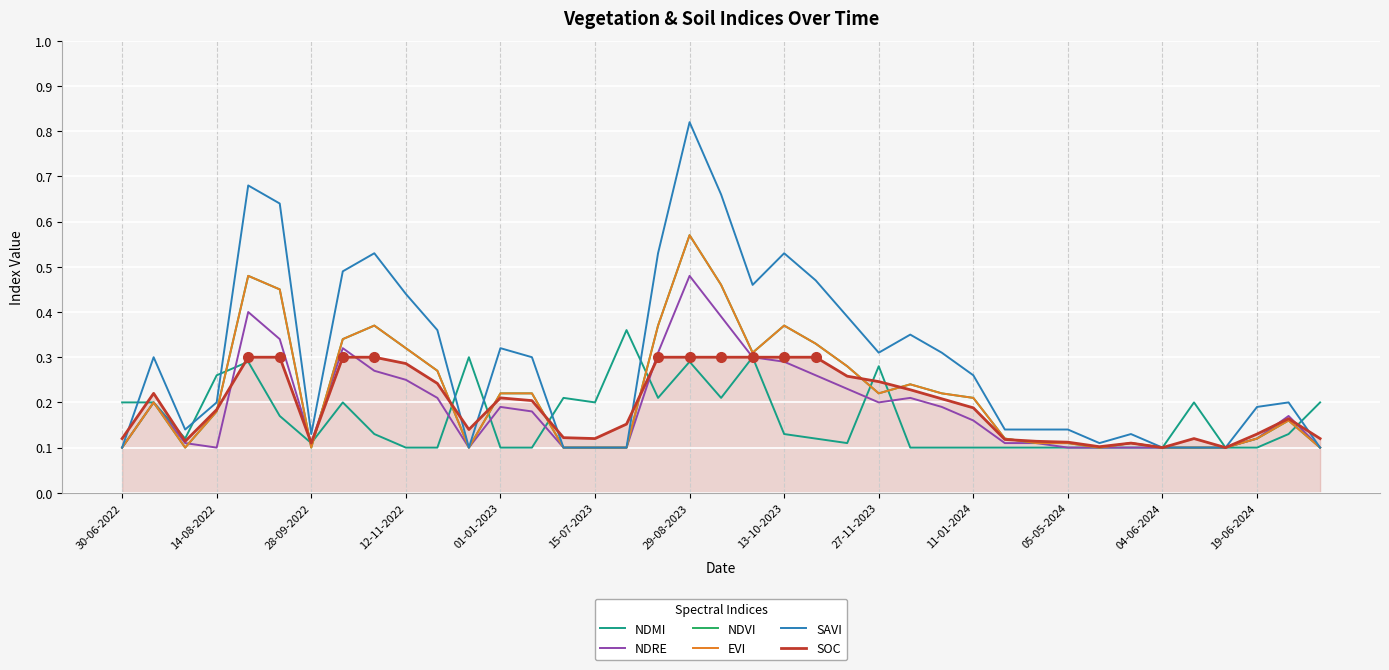

How many intersections are there between NDMI and SOC?

10